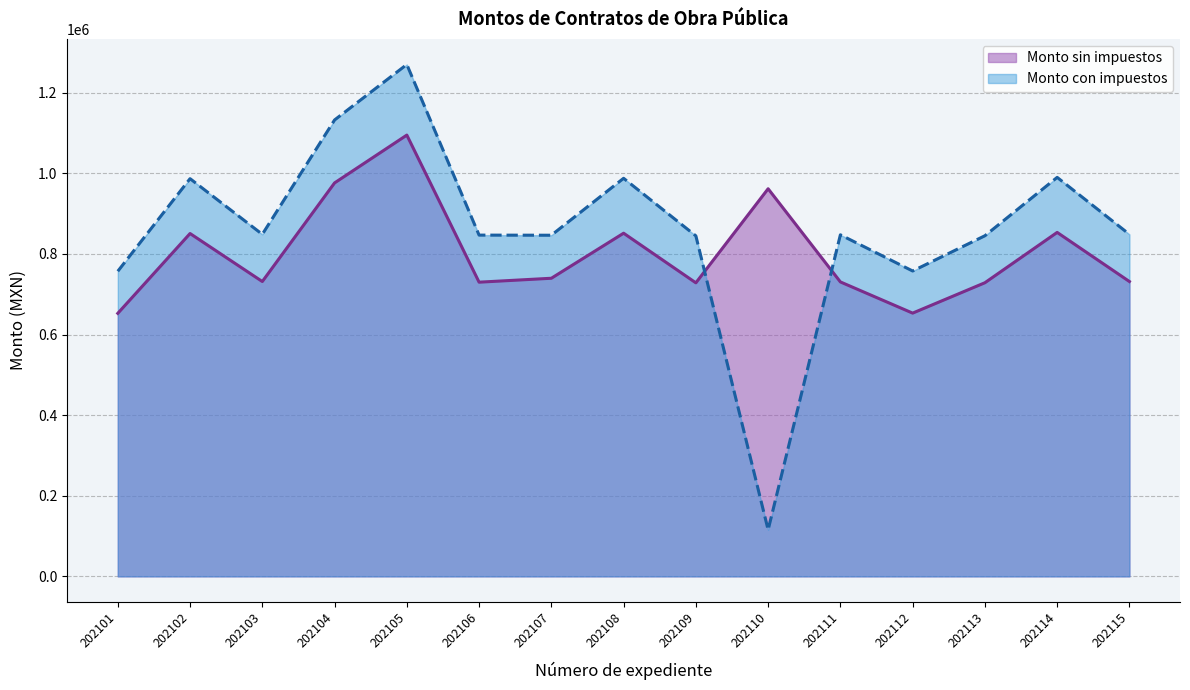

True or false: Monto sin impuestos and Monto con impuestos cross at least once.

True